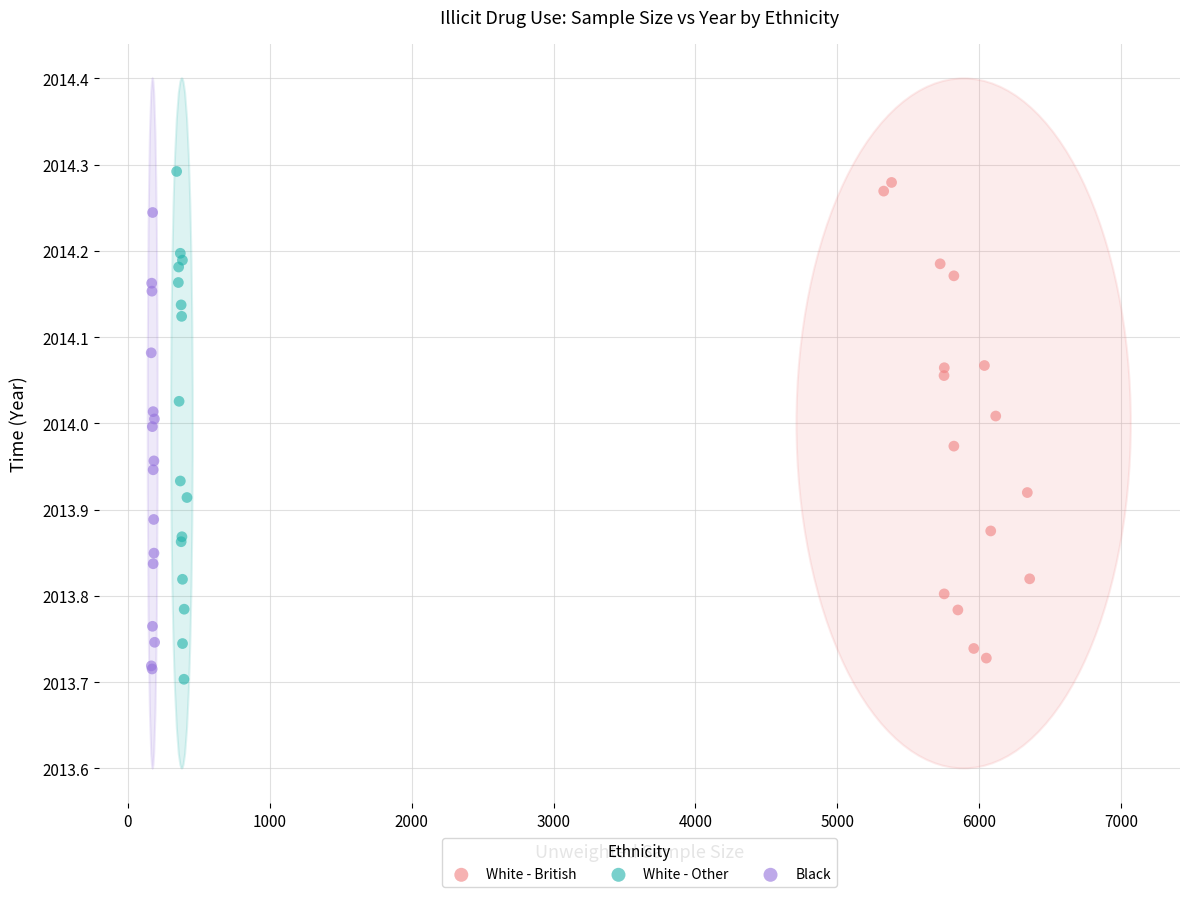

Which series has the widest spread of Y values?

White - Other